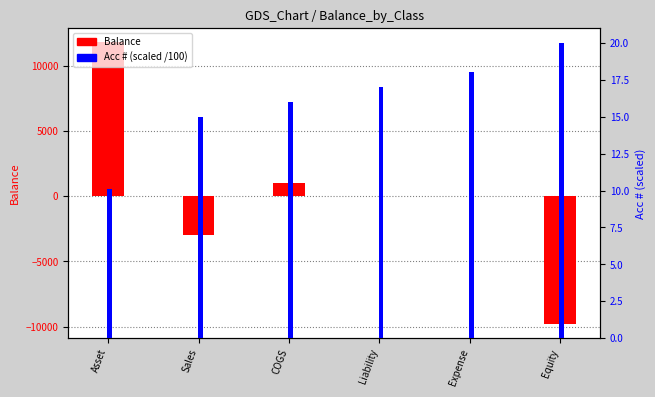

Reading left to right, extract all data points from this chart.

Balance: 11783.3	-3000.0	1000.0	0.0	16.7	-9800.0
Acc #: 10.1	15.0	16.0	17.0	18.0	20.0